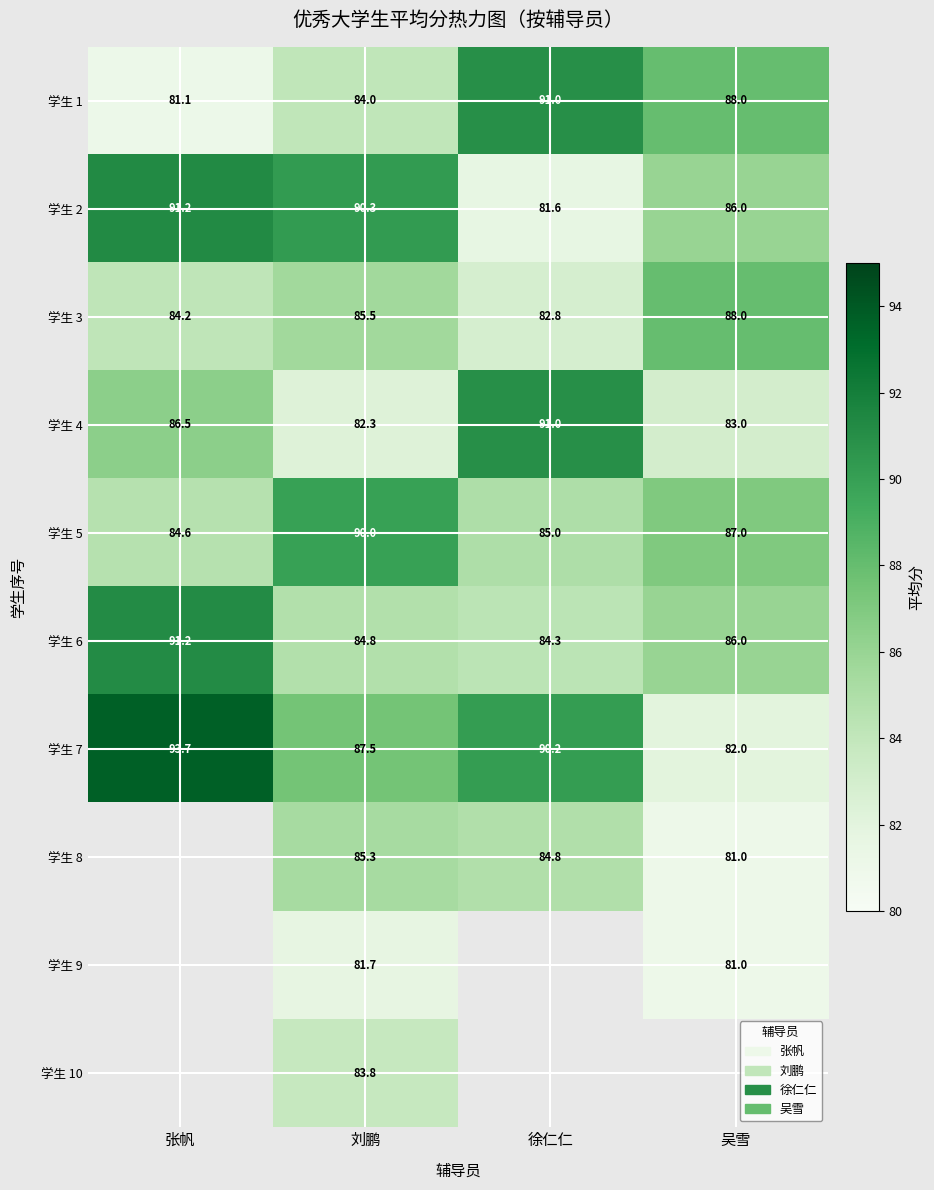

What is the sum of the 学生 7 values at 刘鹏 and 徐仁仁?

177.7